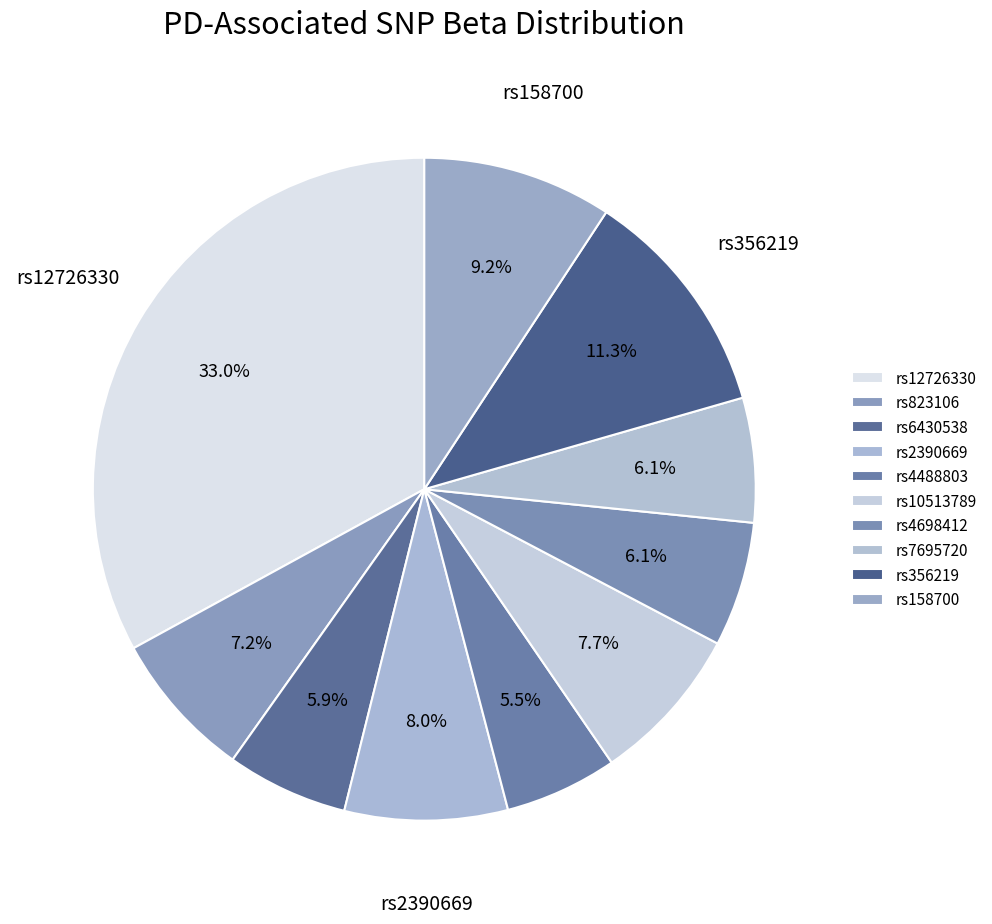

How many slices are in this pie chart?

10